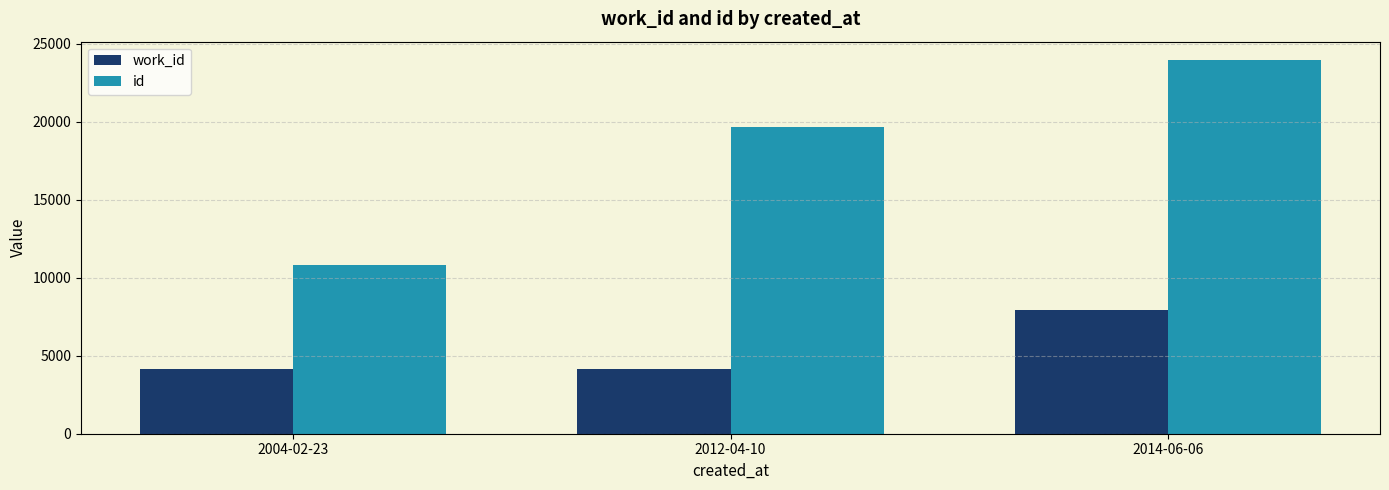

At which category is the sum across all series the highest?

2014-06-06